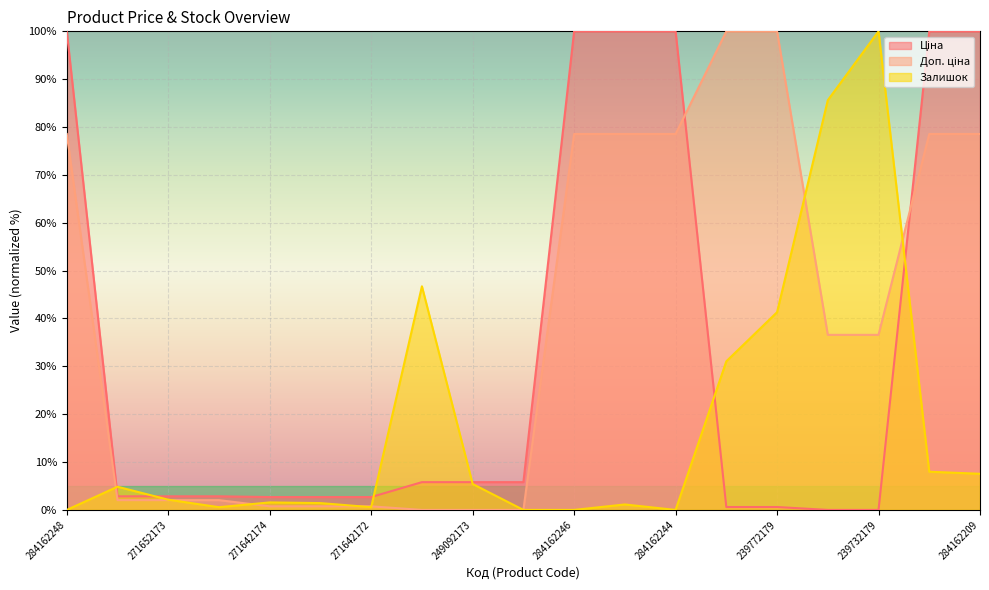

At how many categories does at least one series exceed 66?

10